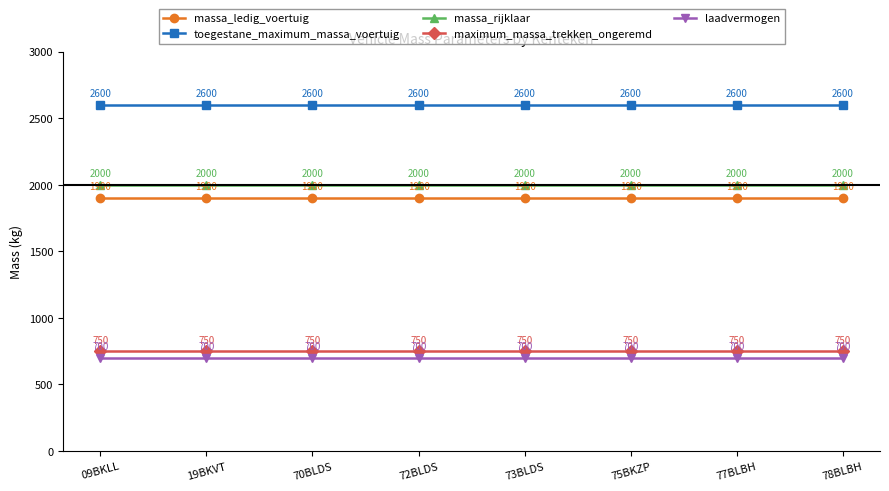

What is the difference between the highest and lowest values at 70BLDS?

1900